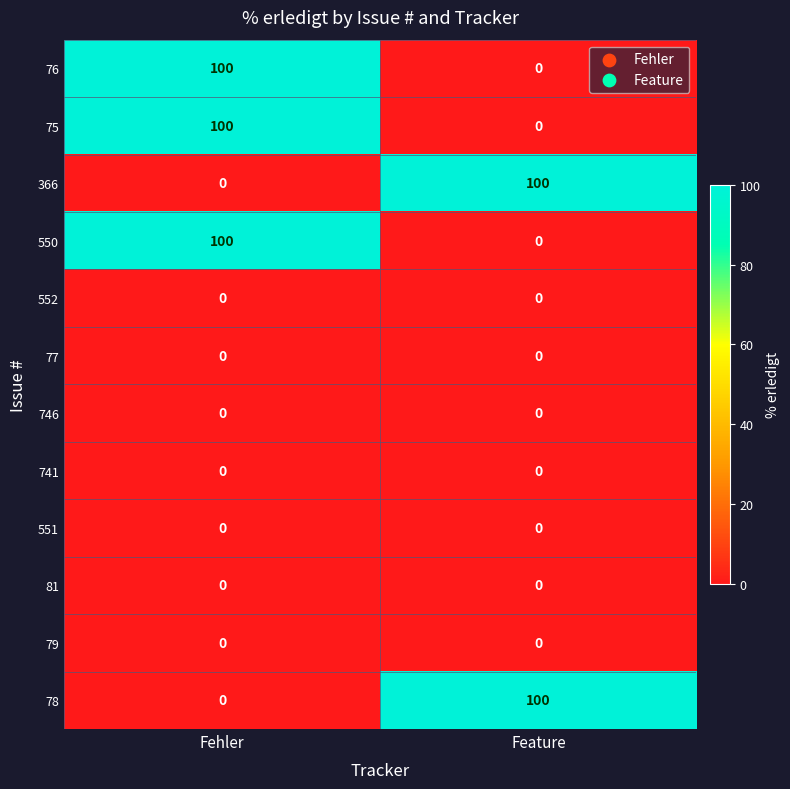

What is the difference between the highest and lowest values at Fehler?

100